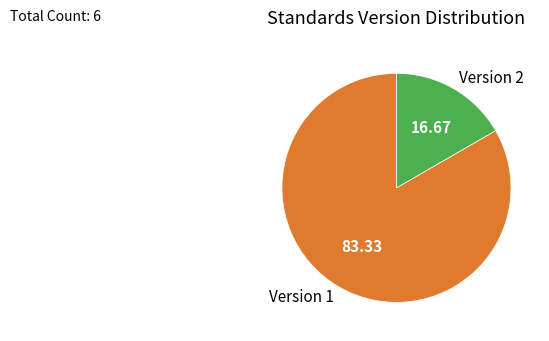

Which has a higher value, Version 2 or Version 1?

Version 1